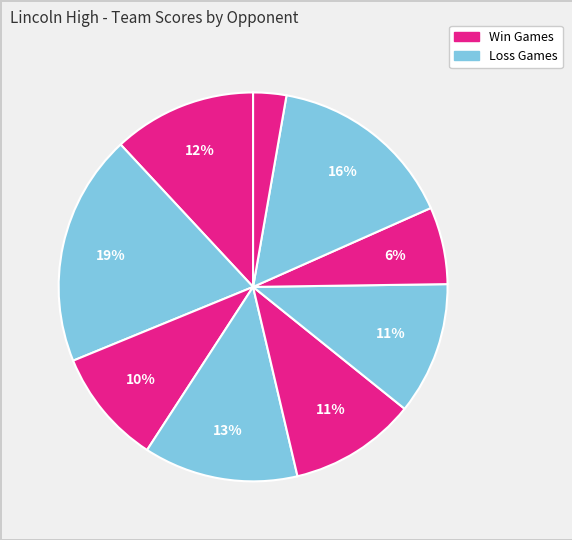

Which category has the biggest portion of the pie?

Omaha Bryan